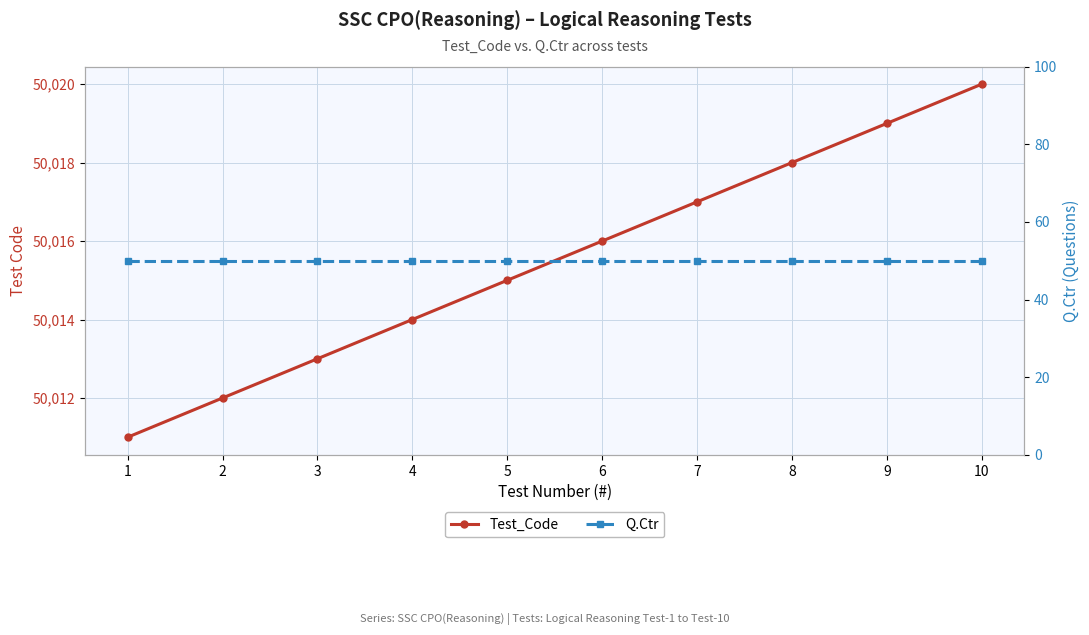

What is the smallest value displayed?

50